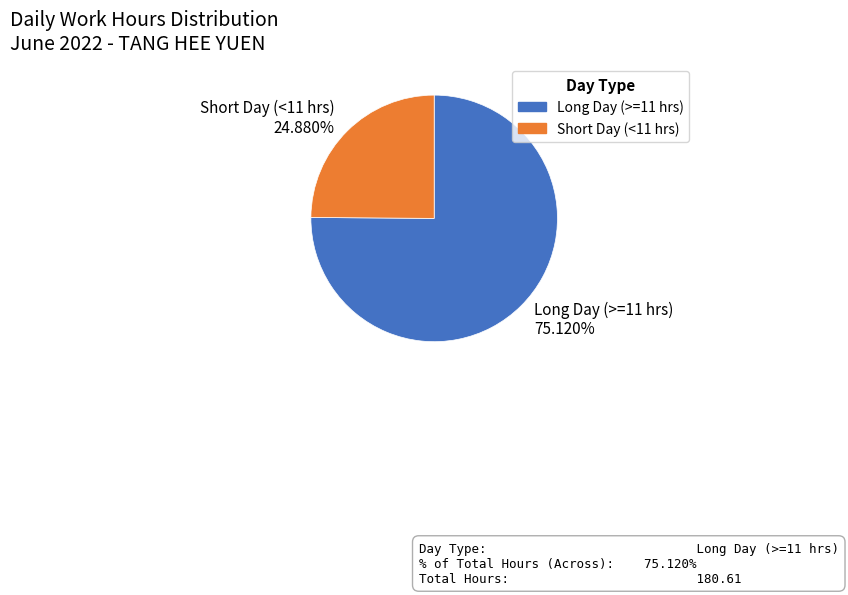

Is there a majority slice in this chart?

Yes